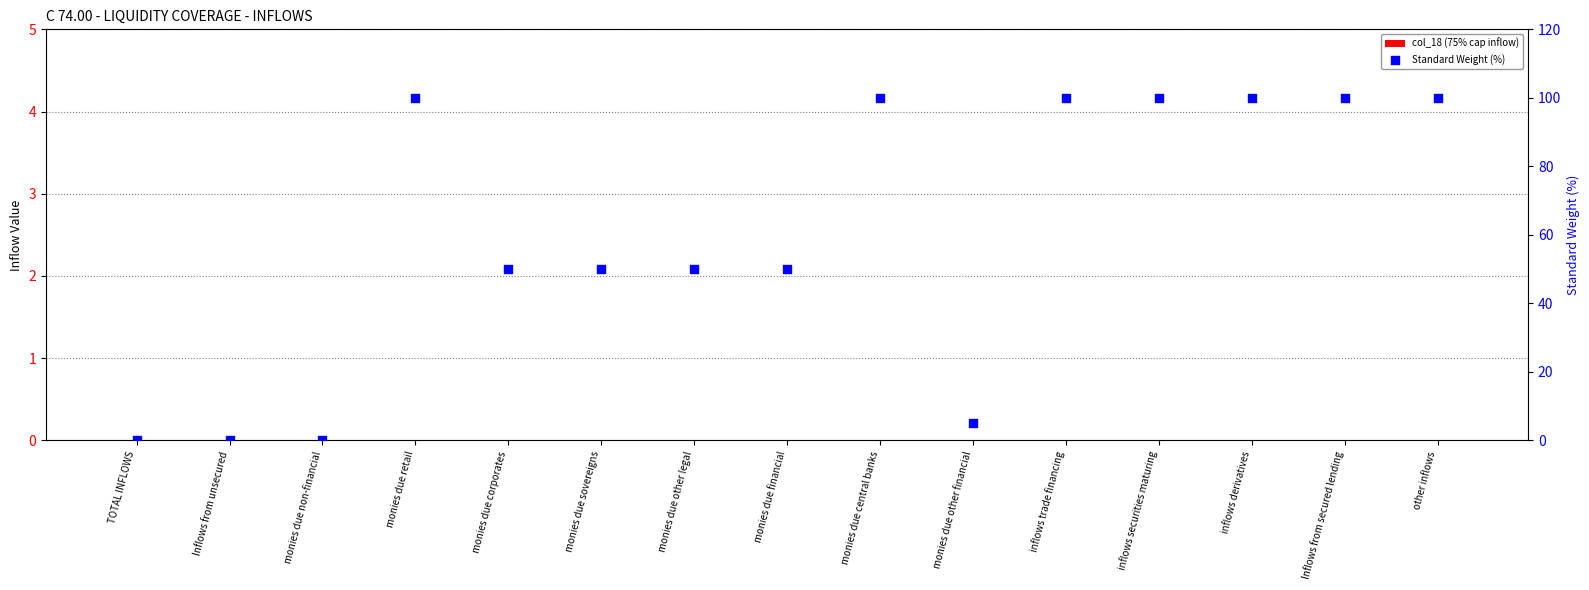

Which series has the largest Y range (max minus min)?

Standard Weight (%)